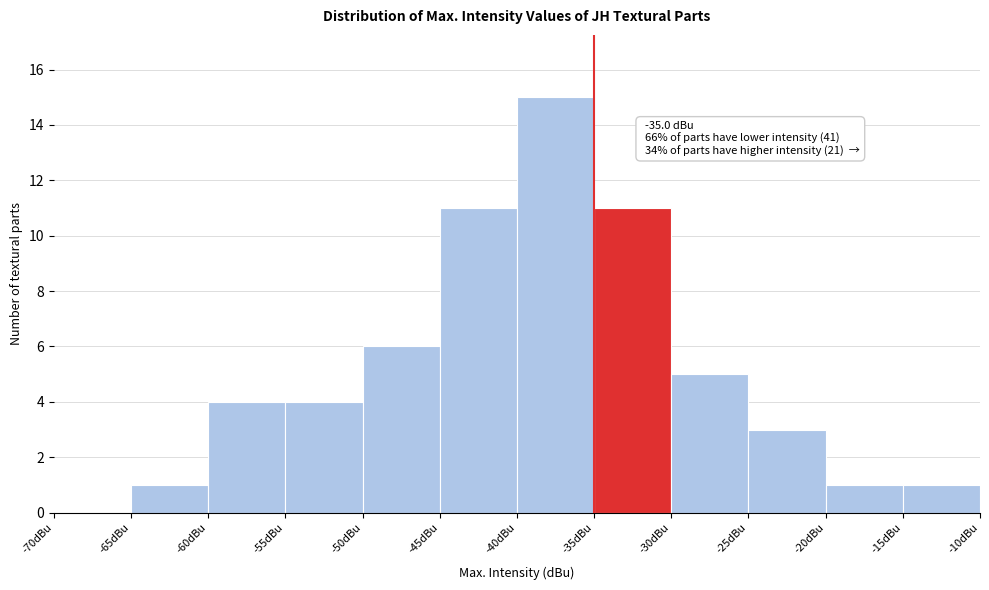

Which range on the x-axis has the tallest bar?

-40 to -35